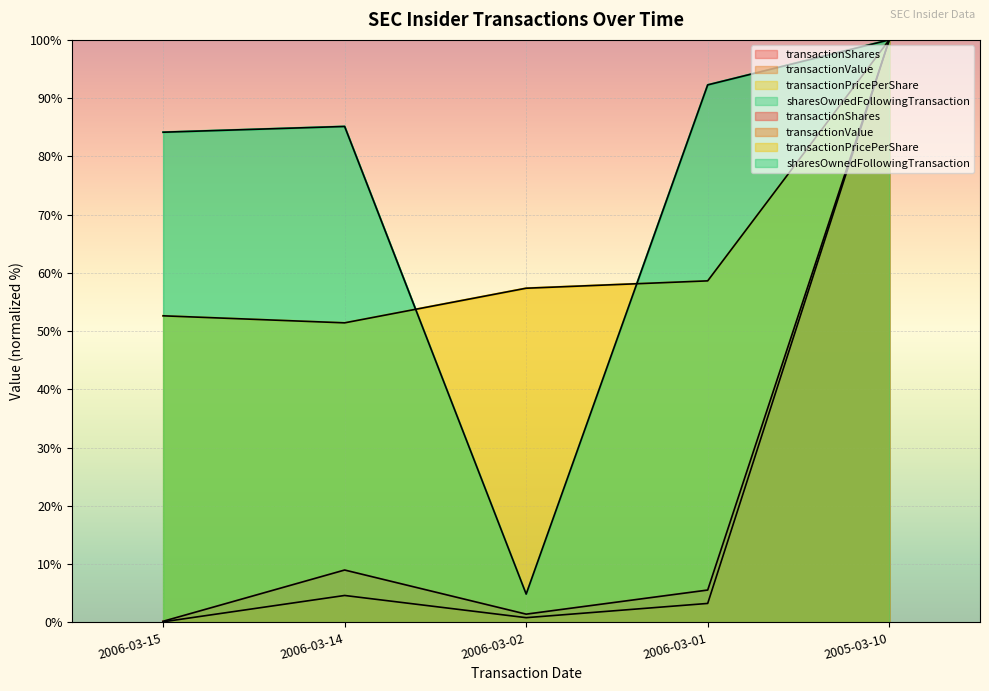

Where is the first local minimum for sharesOwnedFollowingTransaction?

2006-03-02